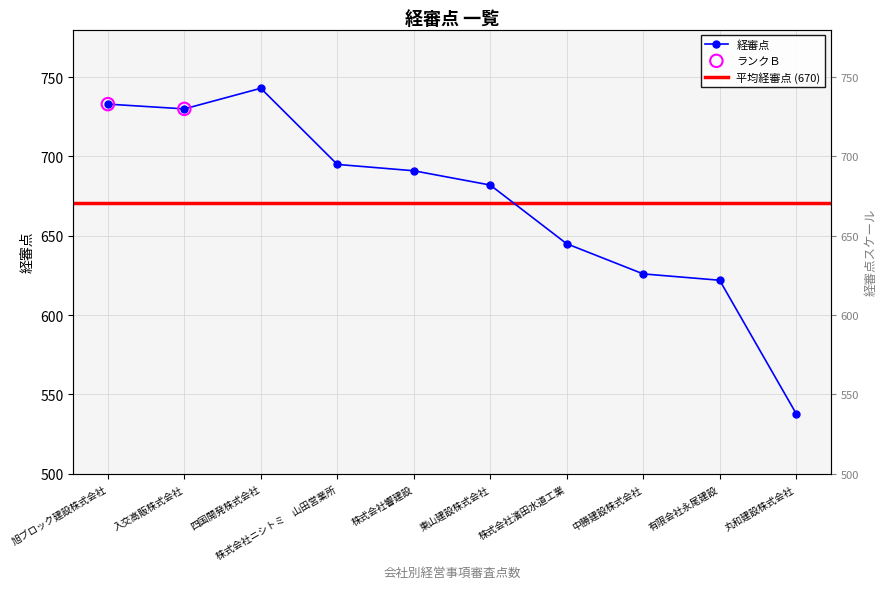

Between 丸和建設株式会社 and 株式会社ニシトミ　山田営業所, which is larger?

株式会社ニシトミ　山田営業所